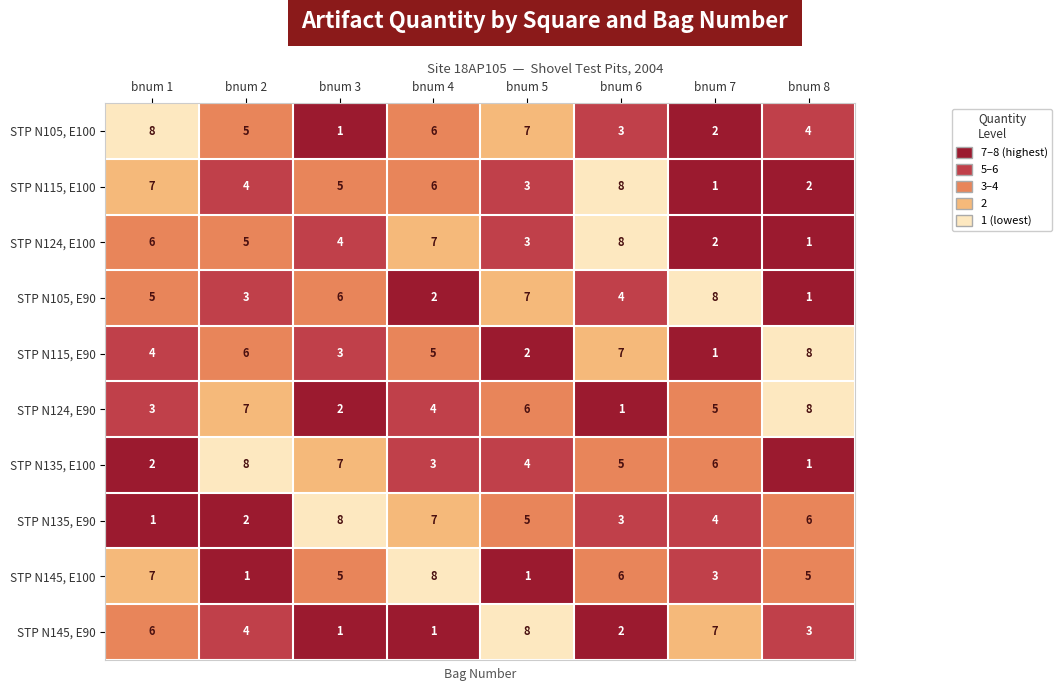

What is the difference between the highest and lowest values at bnum 7?

7